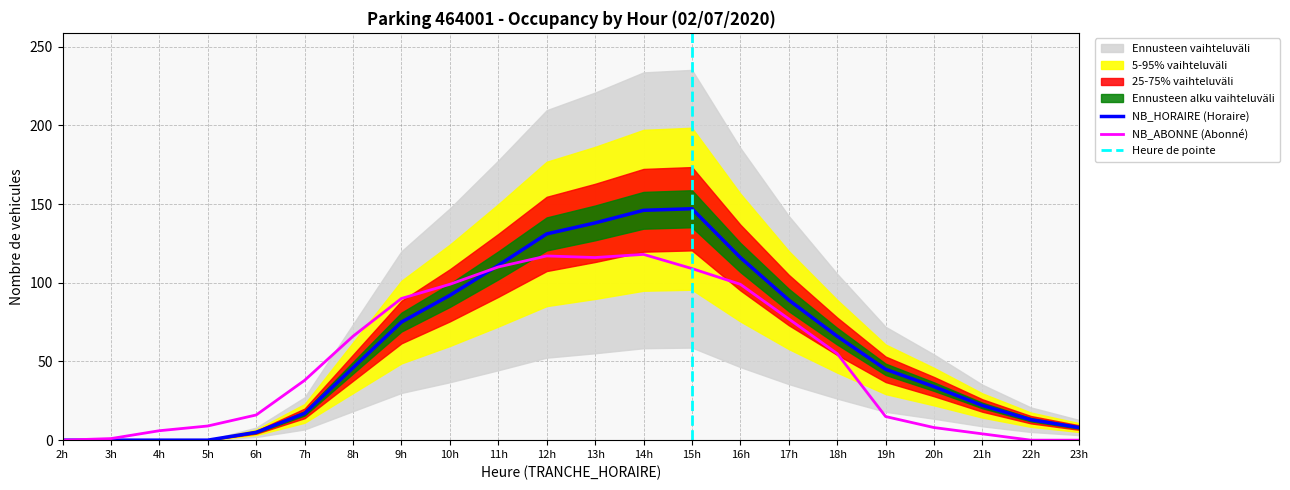

True or false: NB_ABONNE (Abonné) has a value of 15 at 19h.

True